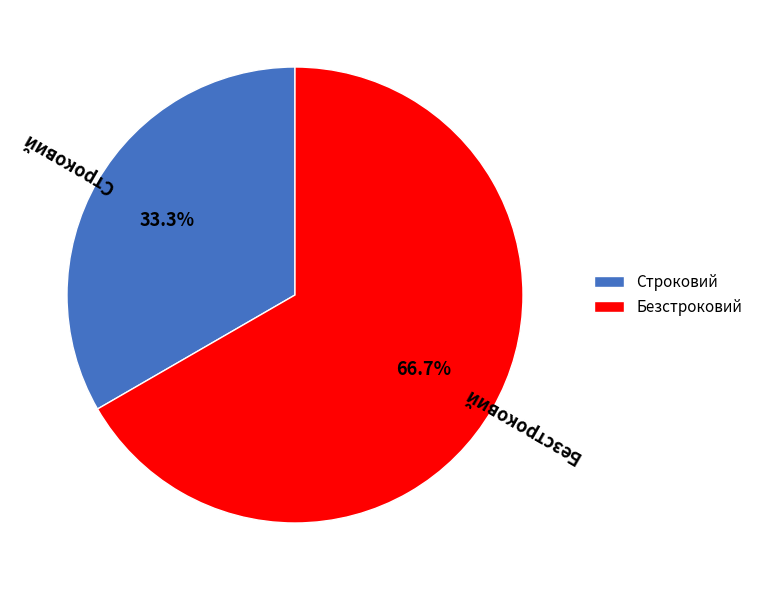

Is there any slice that represents more than half of the pie?

Yes